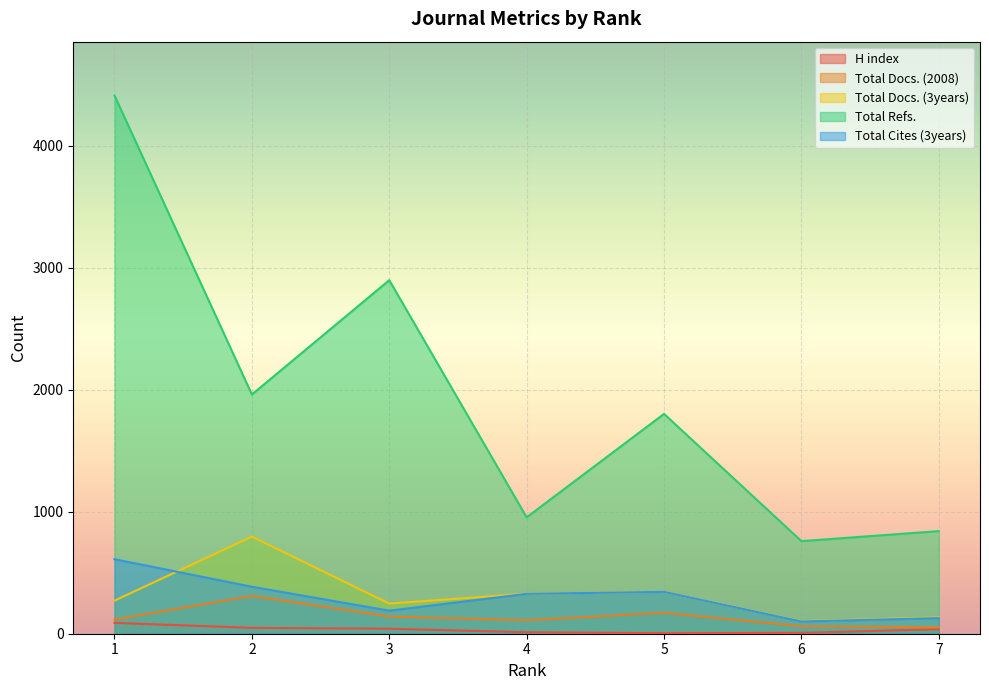

The Total Docs. (3years) series shows 150 at 6. True or false?

False